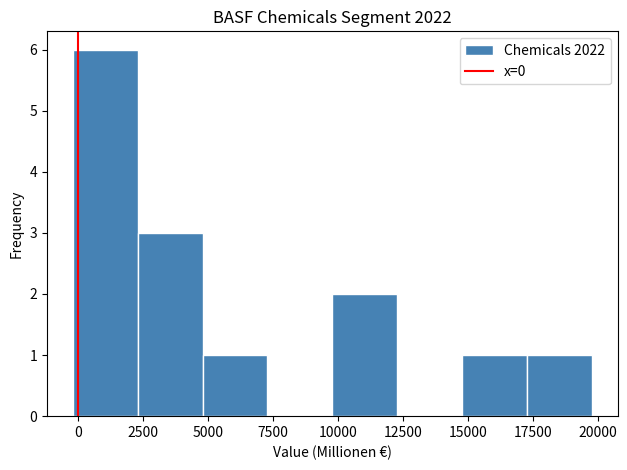

Reading left to right, transcribe this chart: for each bar, give the range it covers on the x-axis and its height. Neither the bar edges nor the heights are printed on the chart, so give them approximately, as read against the axes.

0 to 2500: 6
2500 to 5000: 3
5000 to 7500: 1
7500 to 10000: 0
10000 to 12500: 2
12500 to 15000: 0
15000 to 17500: 1
17500 to 20000: 1